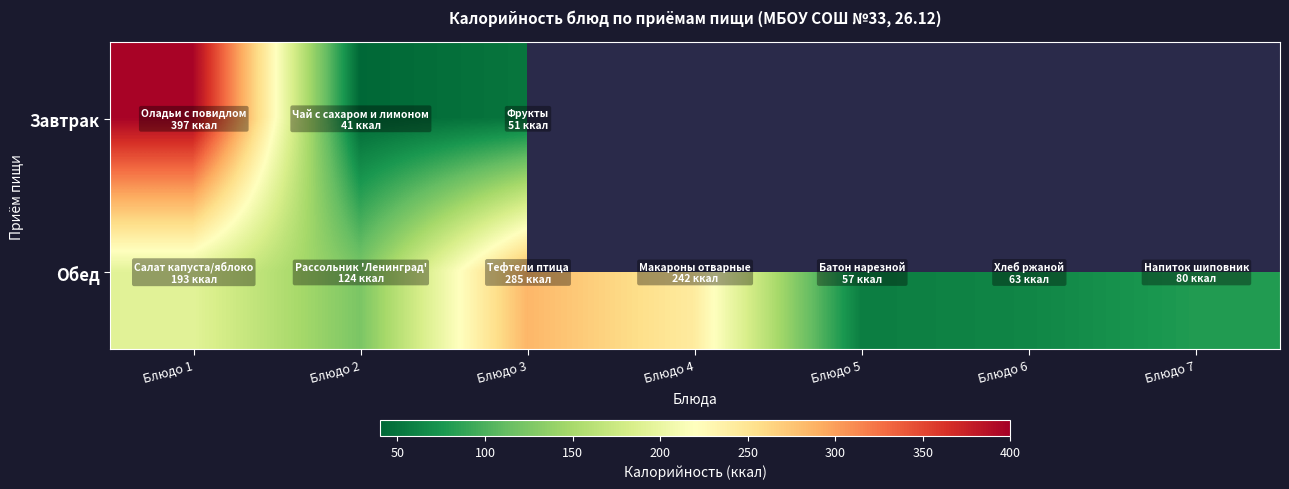

At how many categories does at least one series exceed 394?

1